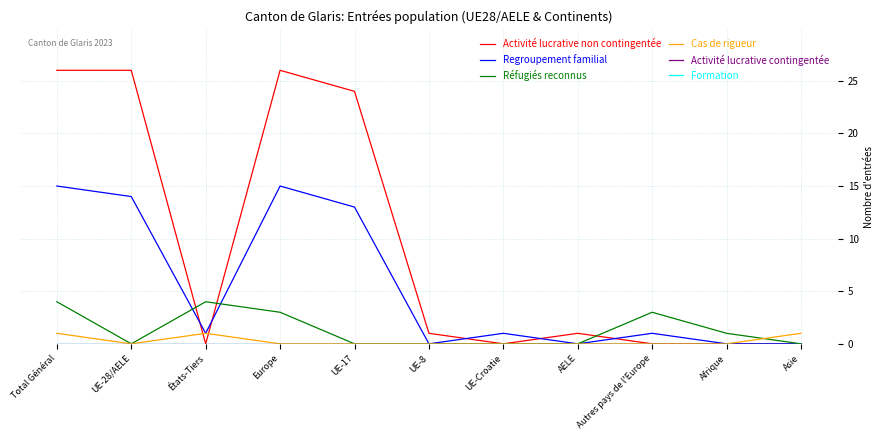

Which series has the widest spread of values?

Activité lucrative non contingentée